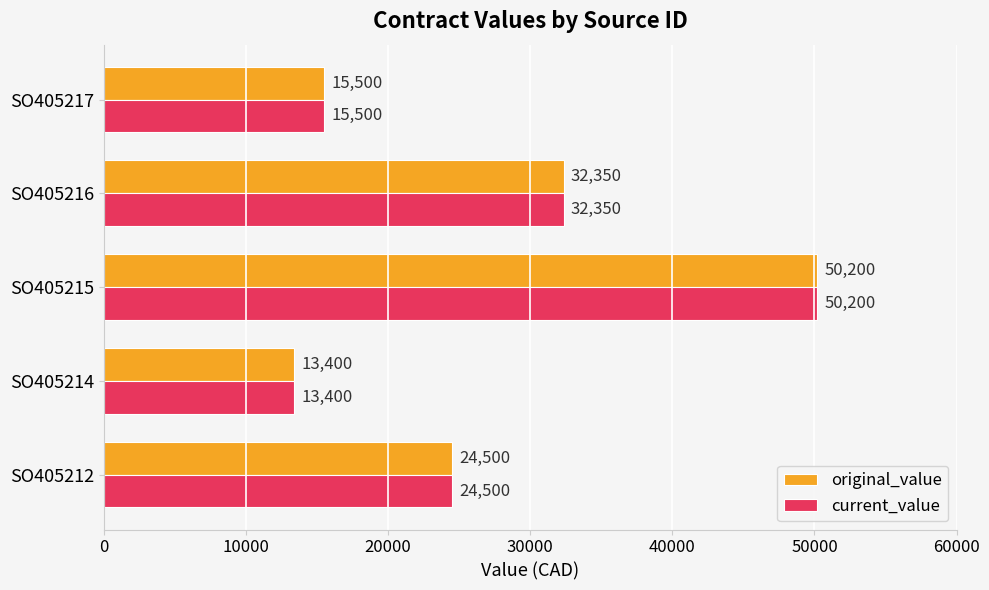

Which label corresponds to the largest value in the chart?

SO405215